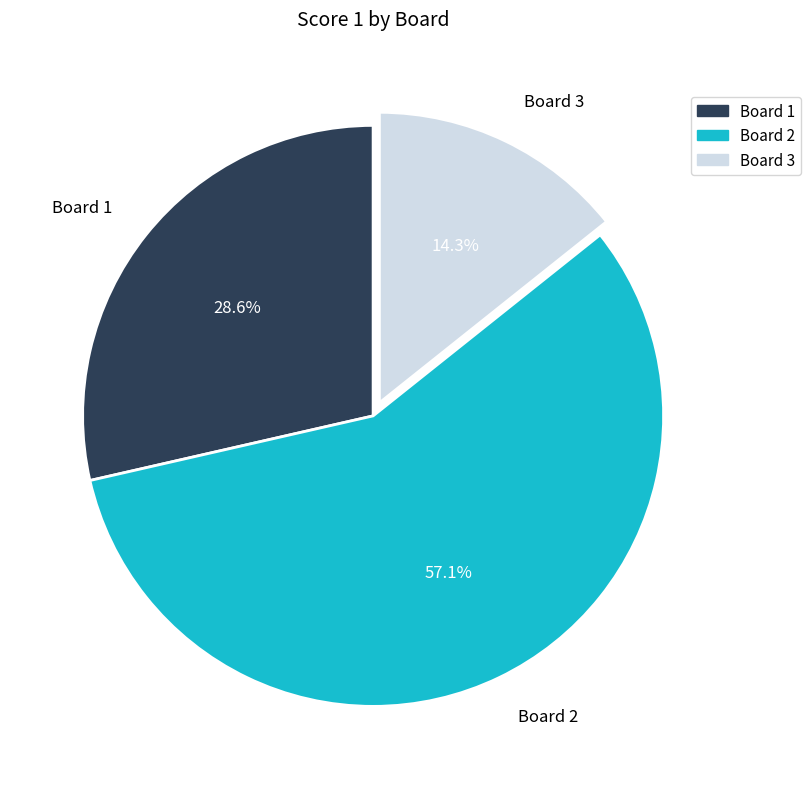

Is there any slice that represents more than half of the pie?

Yes